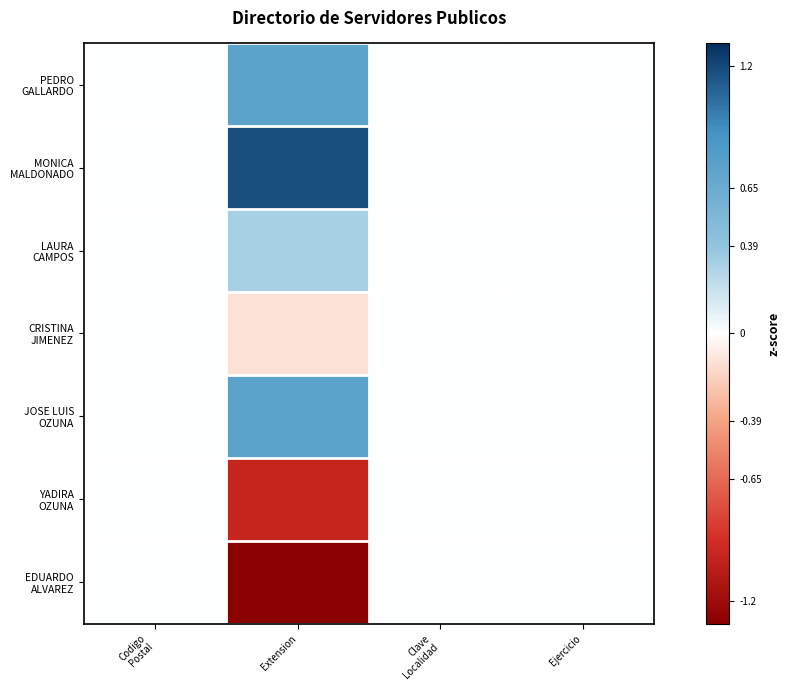

Which category has the highest value across all series?

Extension